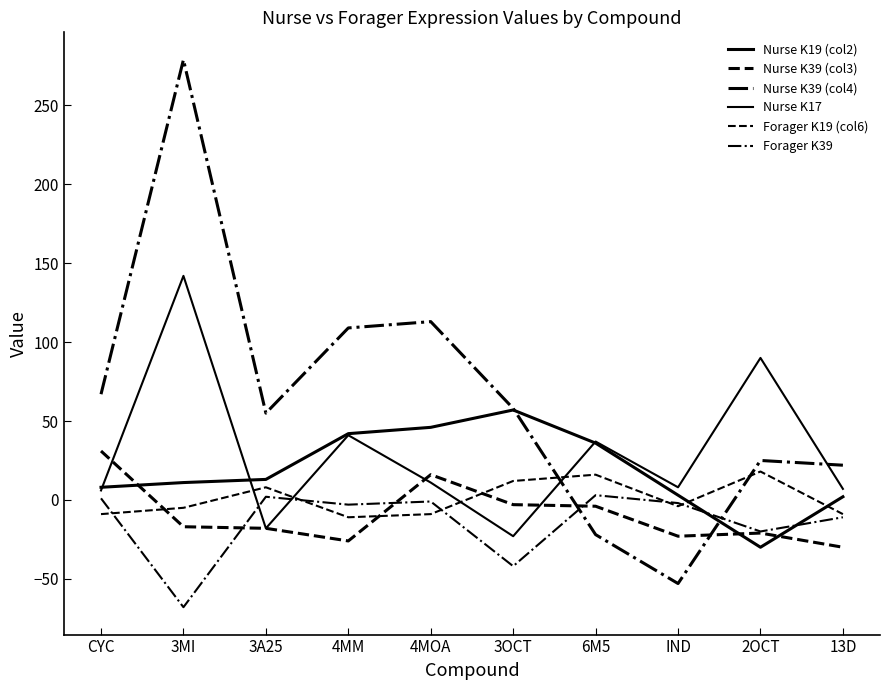

How many lines are shown in the chart?

6